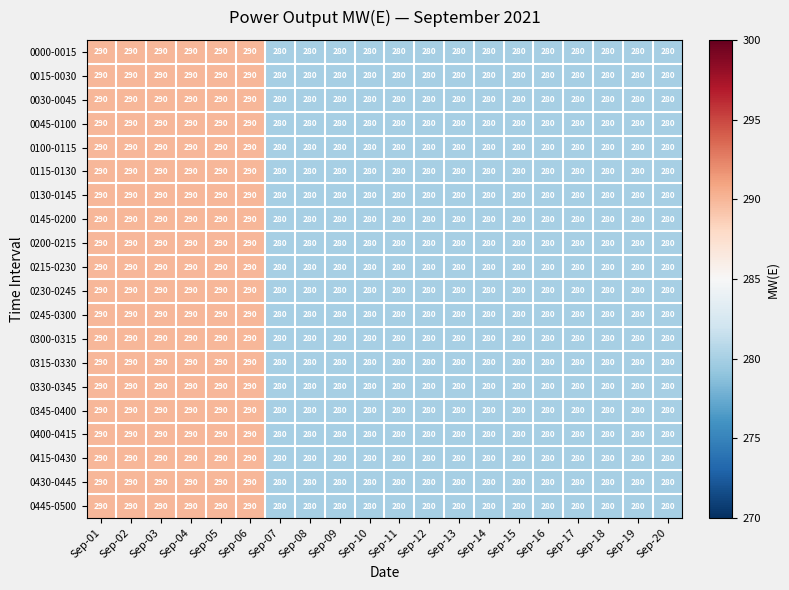

What value does the 0030-0045 series have at Sep-17, to the nearest 10?

280